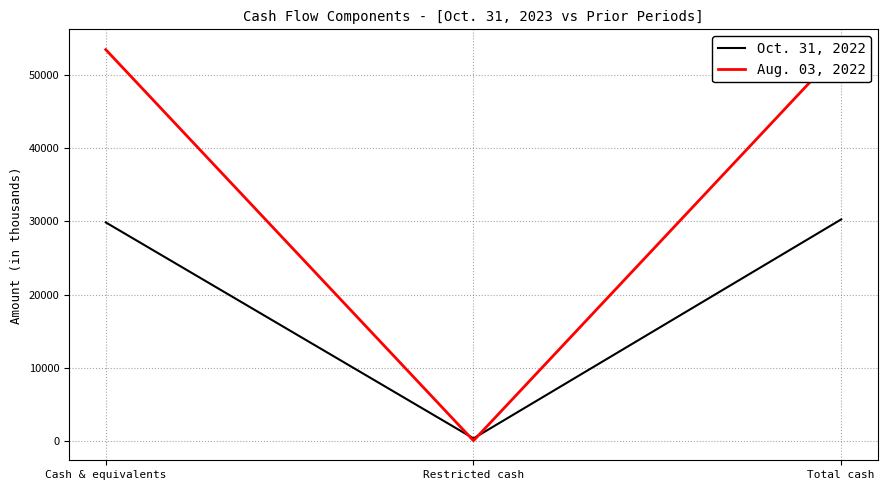

Between Cash & equivalents and Total cash, which series saw the biggest shift?

Oct. 31, 2022